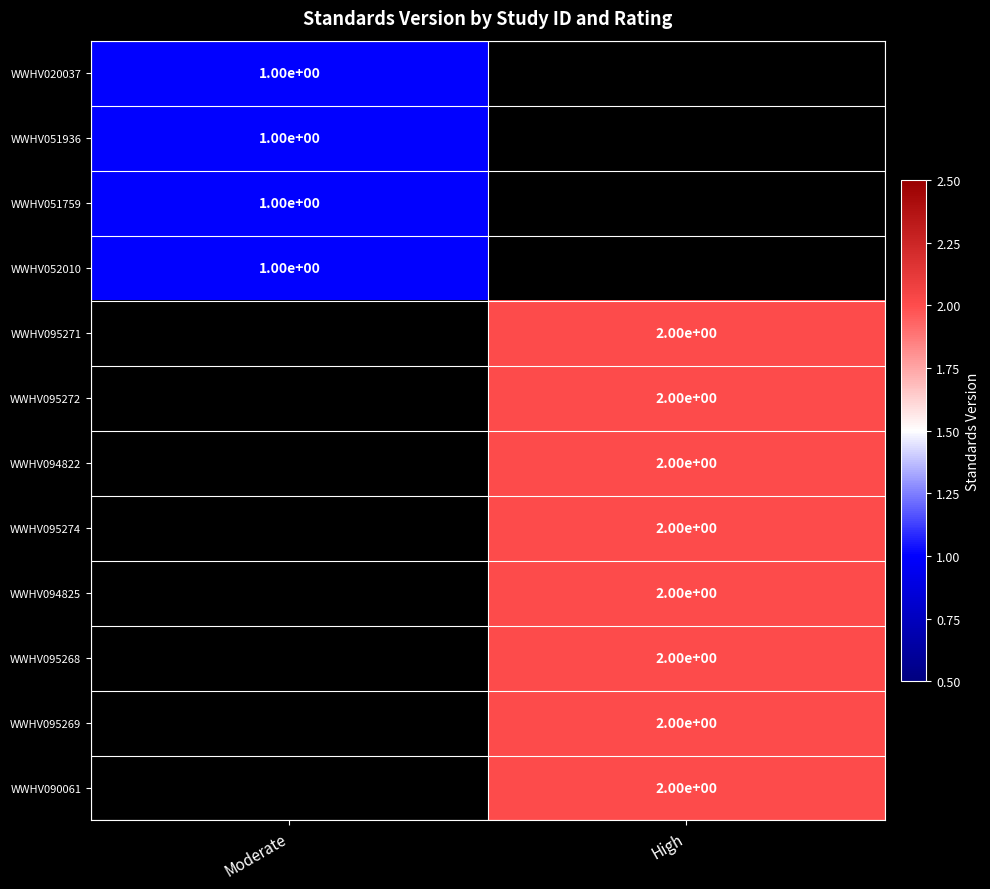

Which has a higher value, Moderate or High?

High